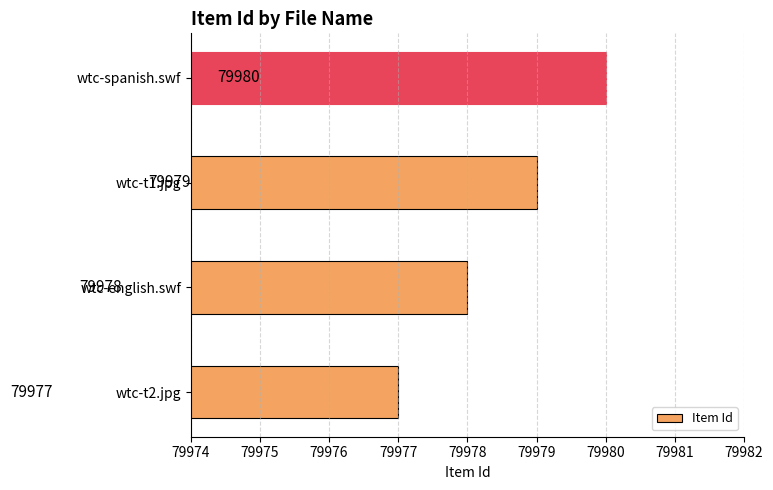

Reading top to bottom, extract all data points from this chart.

79980	79979	79978	79977